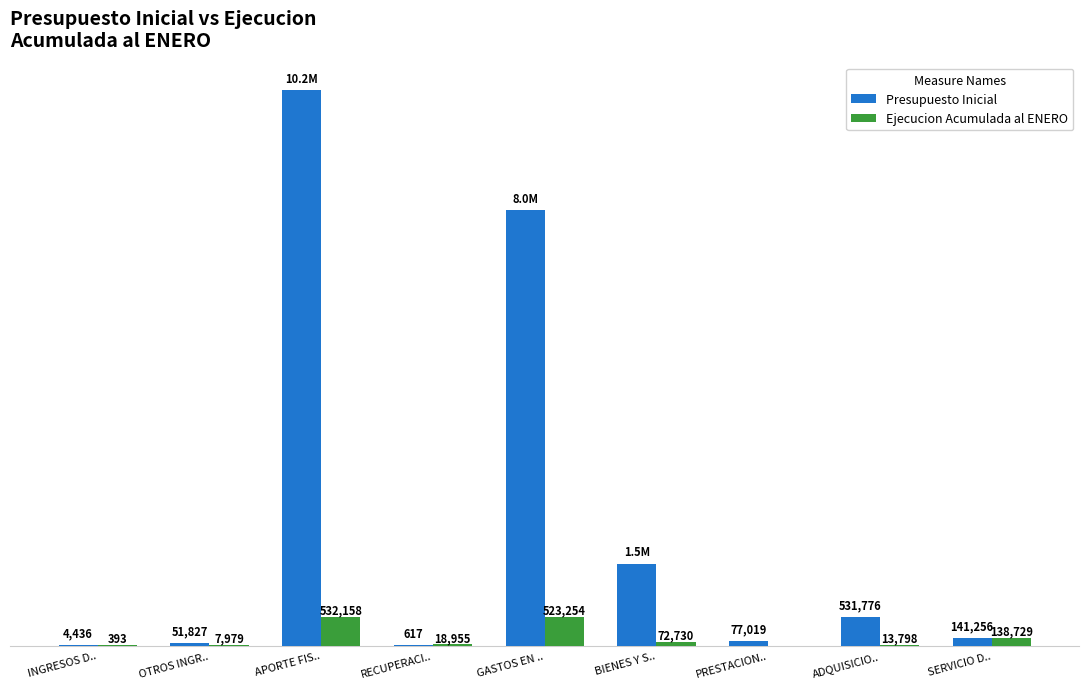

Does the chart contain stacked bars?

No